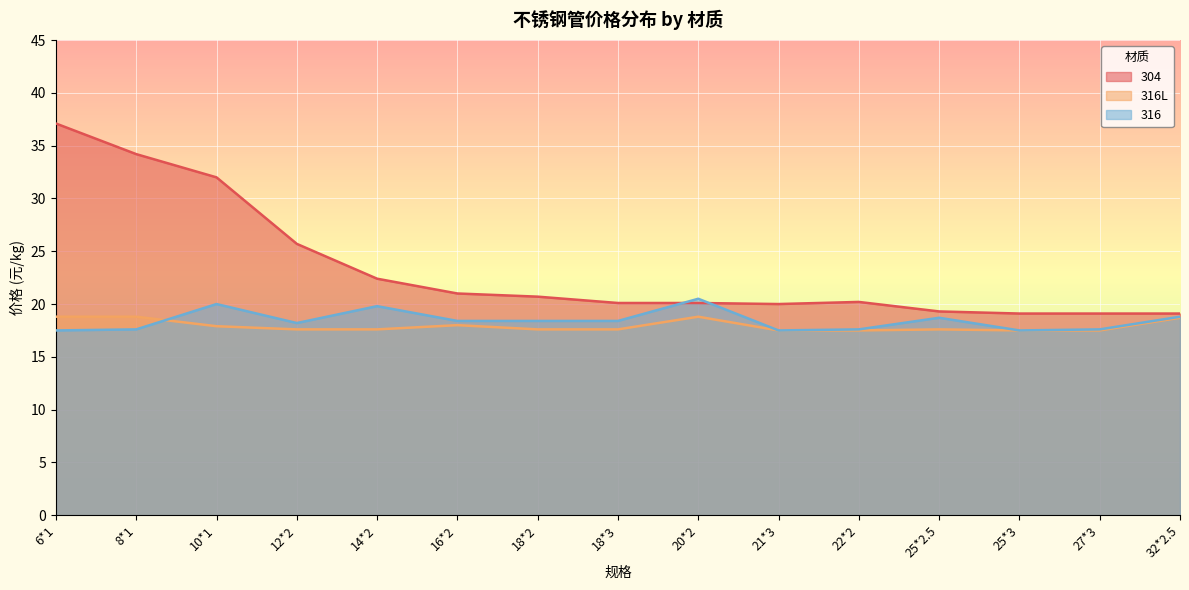

At which label is 316 closest to 19?

32*2.5